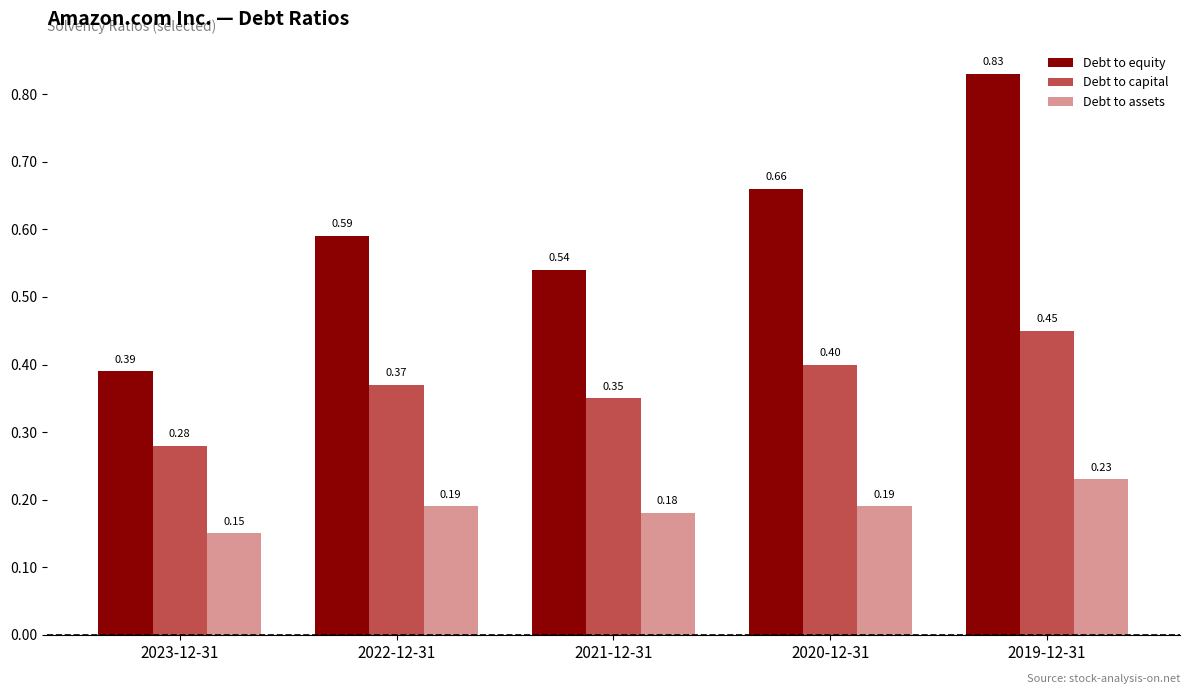

How many Debt to capital values are between 0 and 1?

5